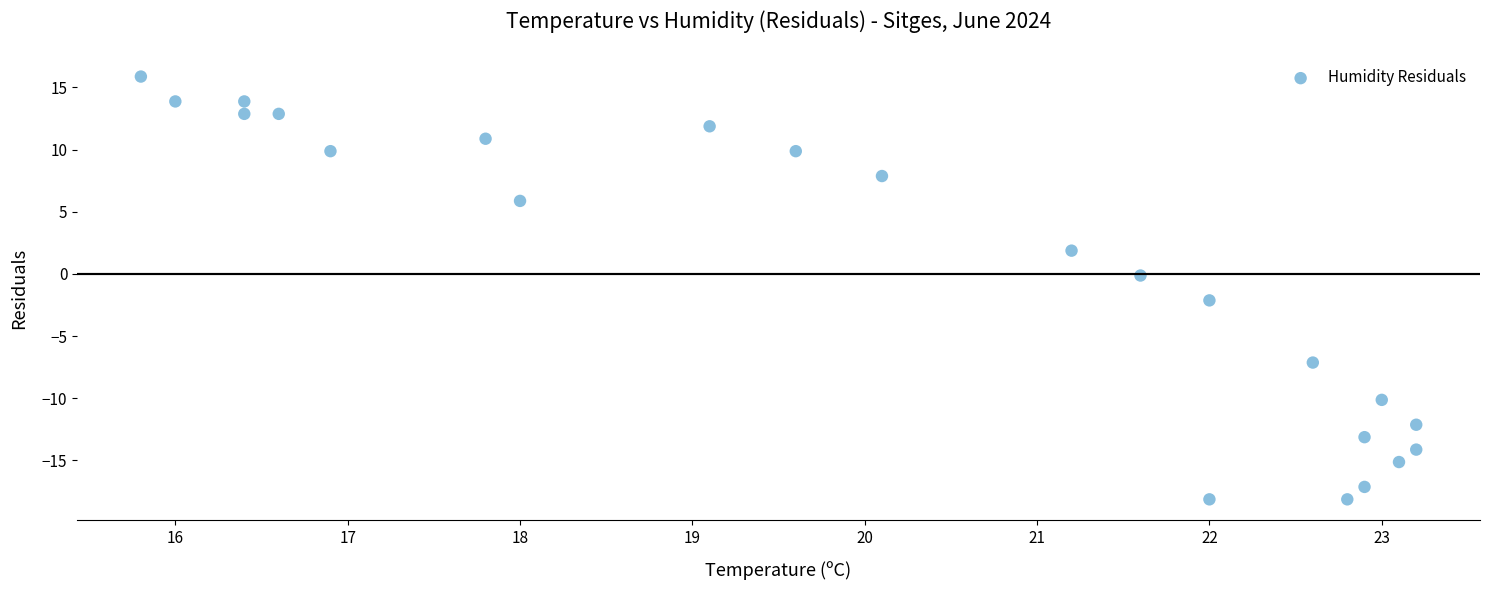

What is the range of Y values (max minus min)?

34.0